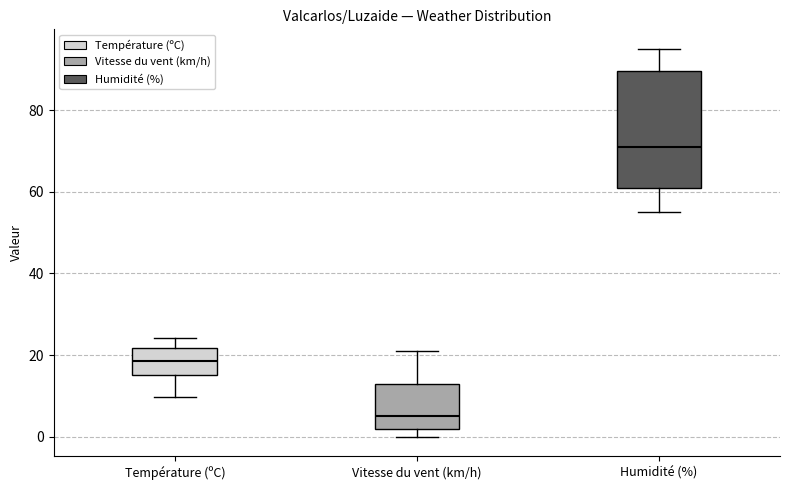

Reading left to right, read every box against the y-axis: the position of its median line, the range the box covers, and the ends of its whiskers. The values are not printed on the chart, so give them approximately, as read against the axis.

Température (ºC): median 18, box 16 to 22, whiskers 10 to 24
Vitesse du vent (km/h): median 6, box 2 to 14, whiskers 0 to 22
Humidité (%): median 72, box 62 to 90, whiskers 56 to 96